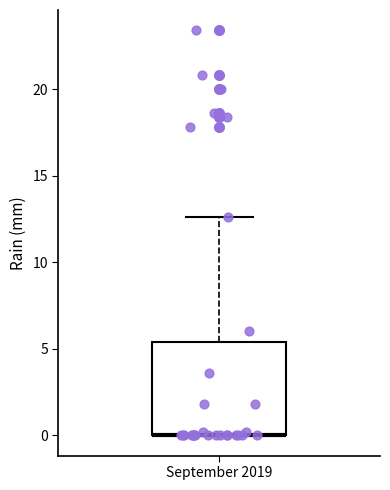

Read this box plot against the y-axis: the position of the median line, the range covered by the box, and the ends of both whiskers. The values are not printed on the chart, so give them approximately, as read against the axis.

median 0.0 (drawn on the box's lower edge), box 0.0 to 5.5, whiskers 0.0 to 12.5